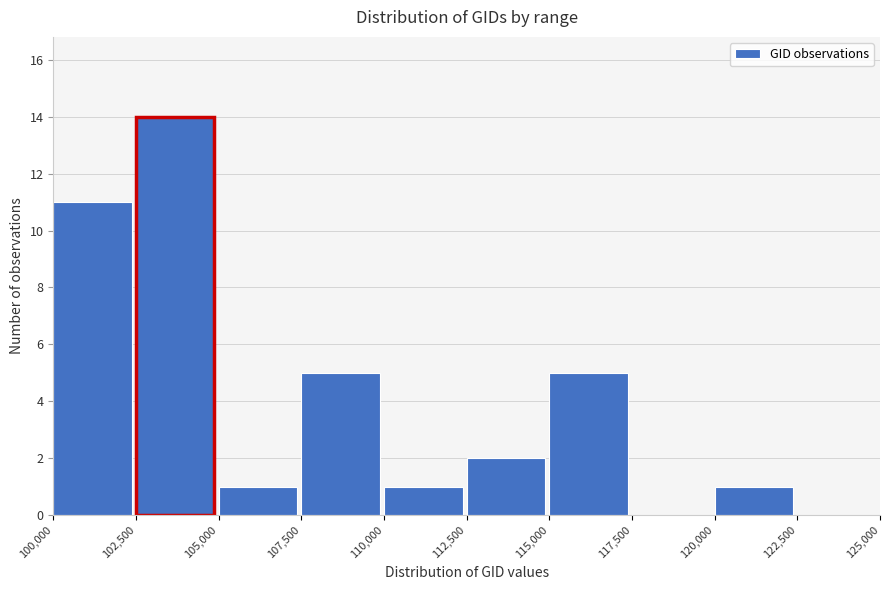

Which range on the x-axis has the tallest bar?

102,500 to 105,000